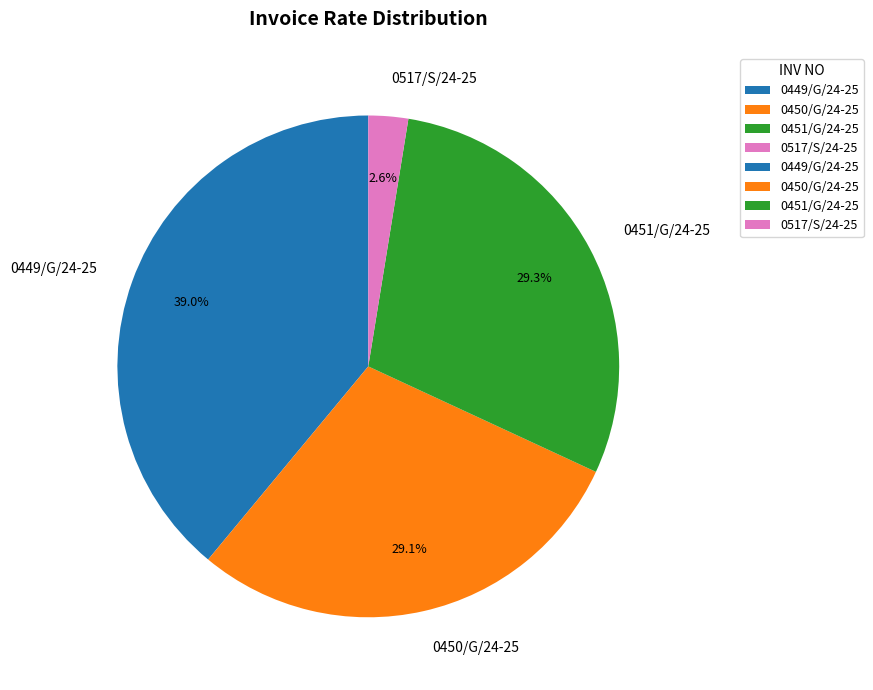

Count the number of slices in the pie.

4